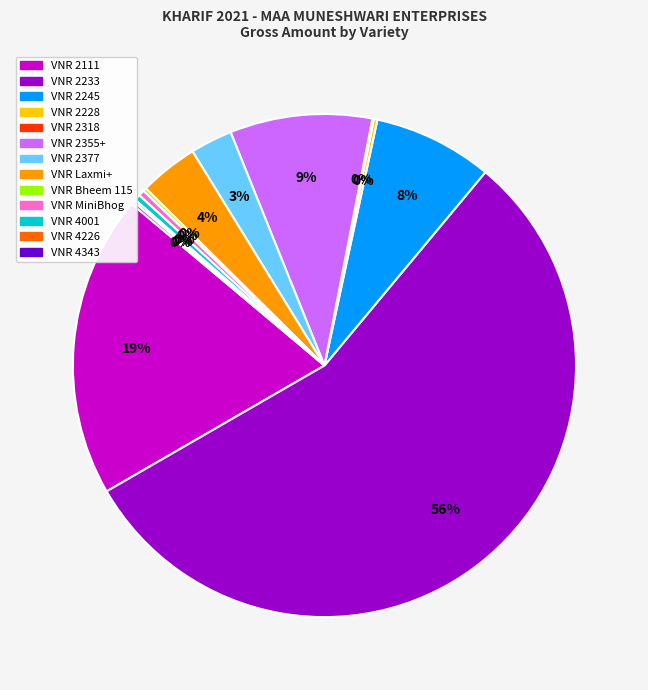

Is it true that VNR 4001 is 0% of the pie?

True